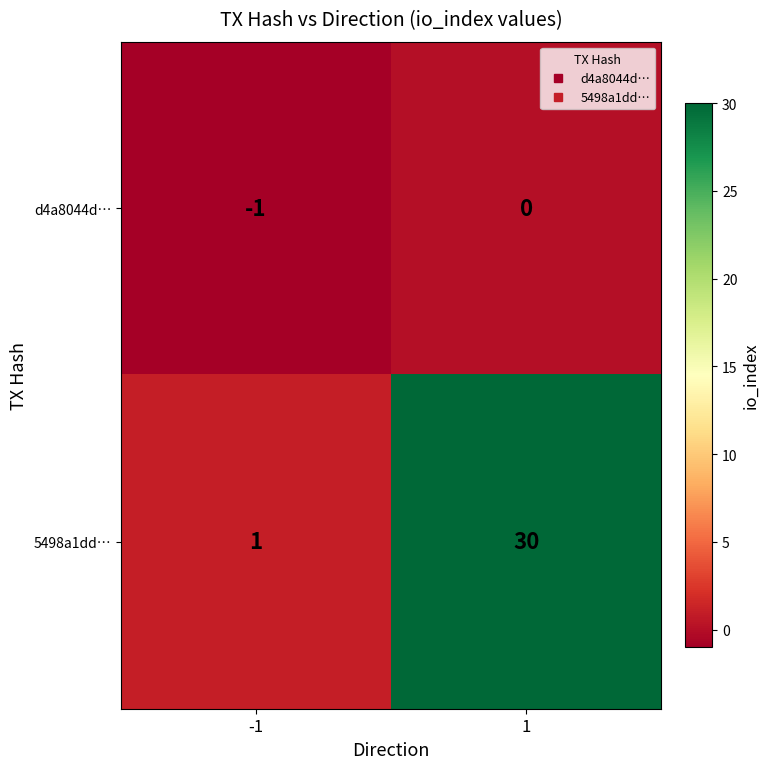

Reading left to right, extract all data points from this chart.

d4a8044d…: -1	0
5498a1dd…: 1	30